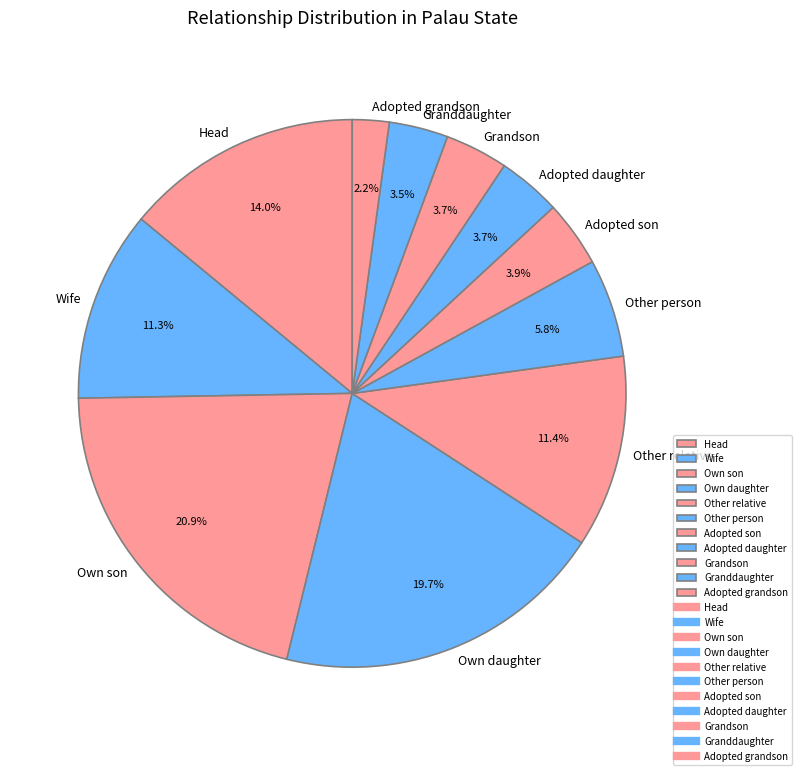

Combined, do Adopted daughter and Own daughter account for over 50%?

No